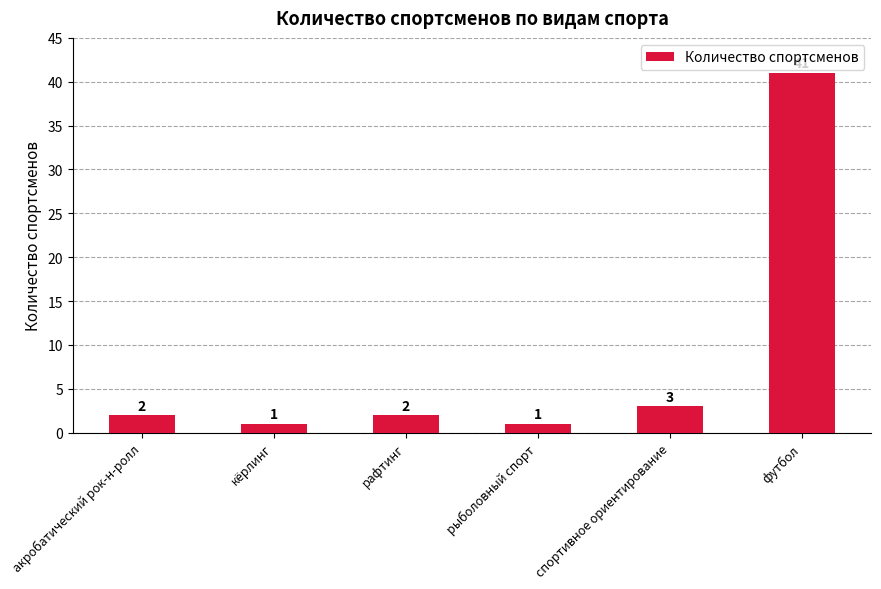

Reading left to right, transcribe all the data shown in this chart.

2	1	2	1	3	41